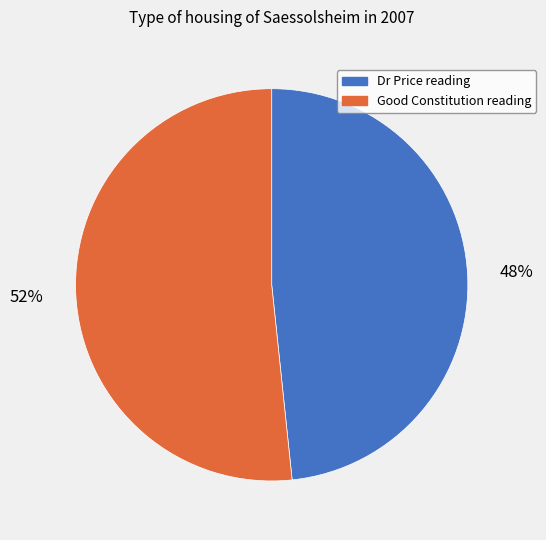

Is there any slice that represents more than half of the pie?

Yes